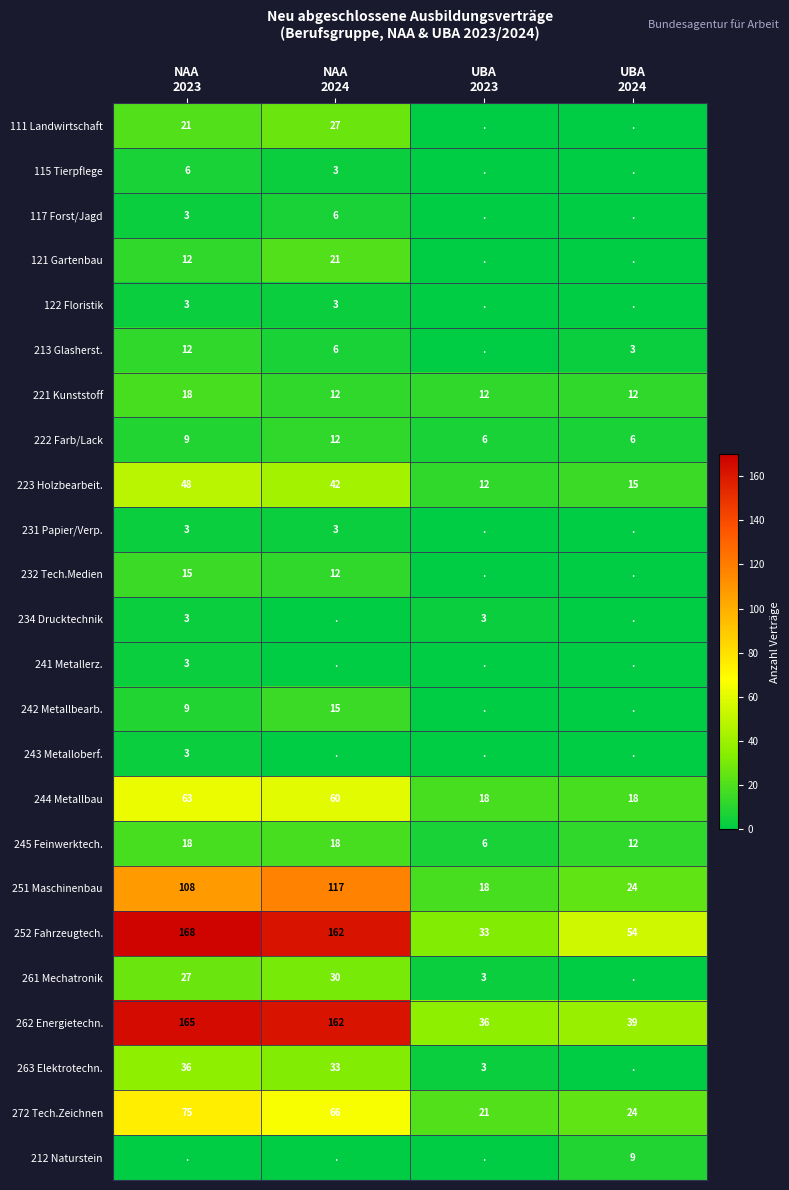

How many 221 Kunststoff values are between 12 and 18?

4